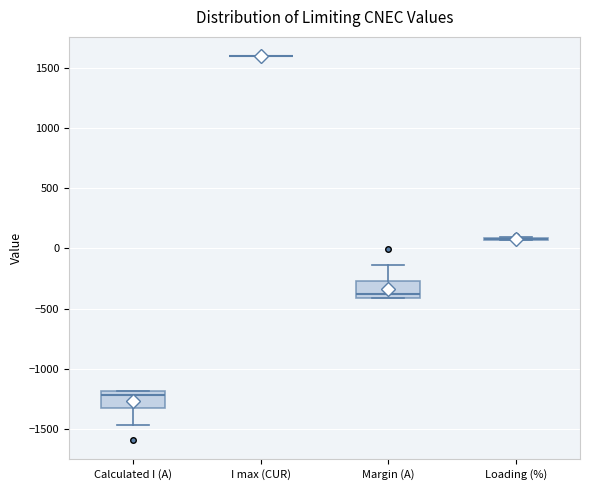

Reading left to right, read every box against the y-axis: the position of its median line, the range the box covers, and the ends of its whiskers. The values are not printed on the chart, so give them approximately, as read against the axis.

Calculated I (A): median -1200 (just below the box's upper edge), box -1350 to -1200, whiskers -1450 to -1200
I max (CUR): box collapsed to a line at 1600, whiskers 1600 to 1600
Margin (A): median -400 (just above the box's lower edge), box -400 to -250, whiskers -400 to -150
Loading (%): box collapsed to a line at 100, whiskers 50 to 100